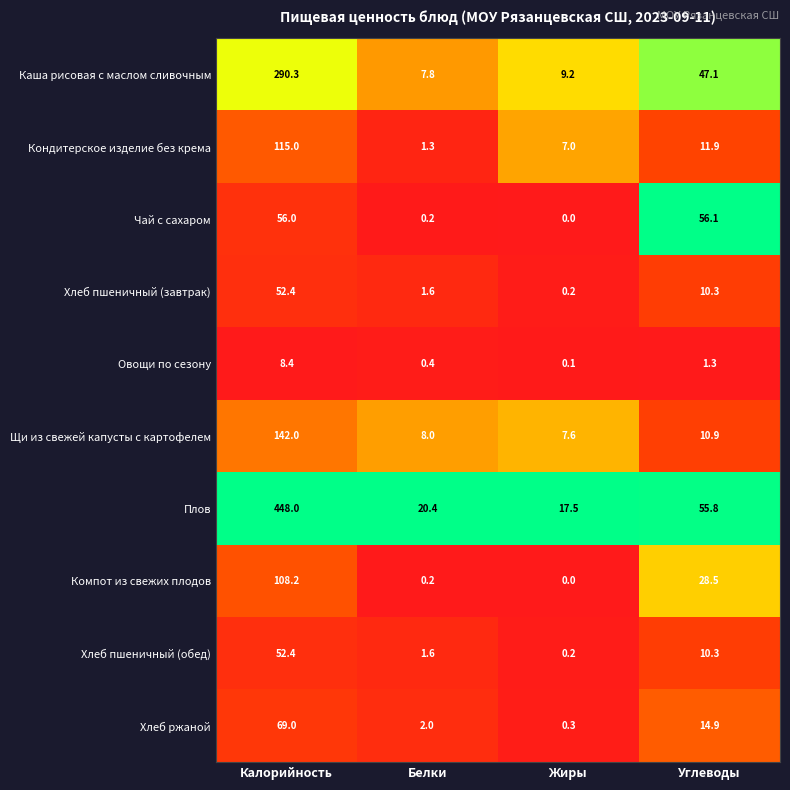

True or false: Каша рисовая с маслом сливочным has a value of 6.3 at Жиры.

False